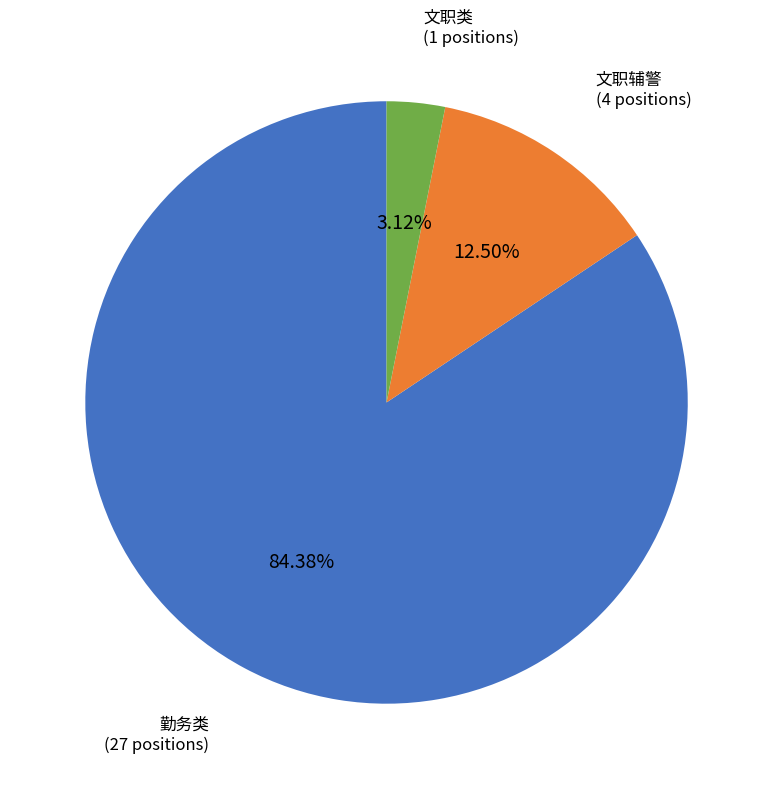

Which slice is the largest?

勤务类